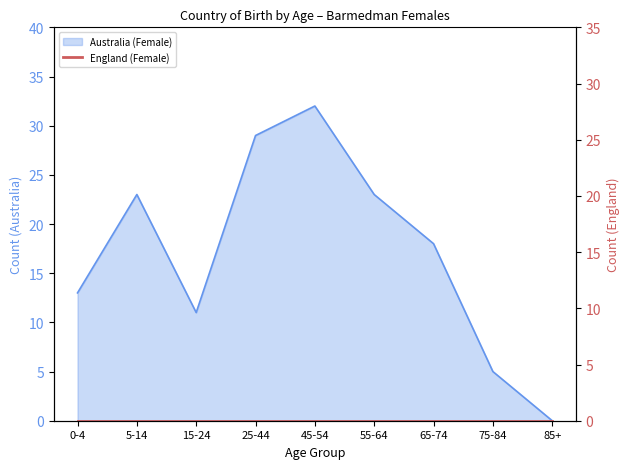

Rank the categories by value from highest to lowest.

45-54, 25-44, 5-14, 55-64, 65-74, 0-4, 15-24, 75-84, 85+